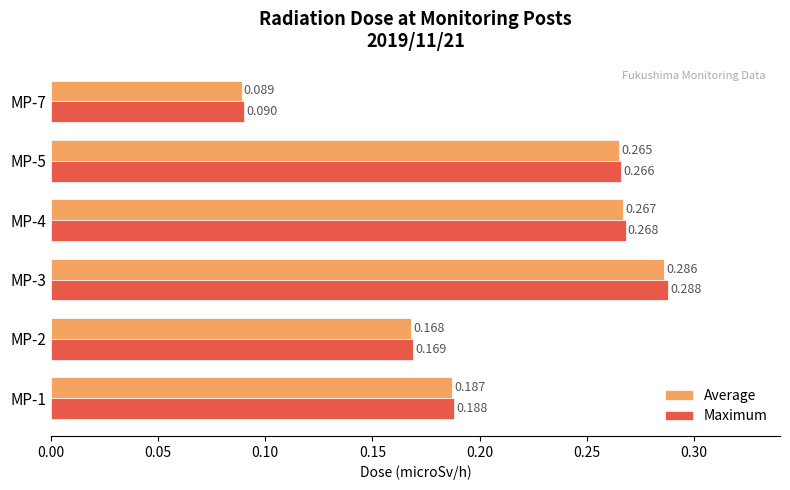

What are all the series names shown in the legend?

Average, Maximum